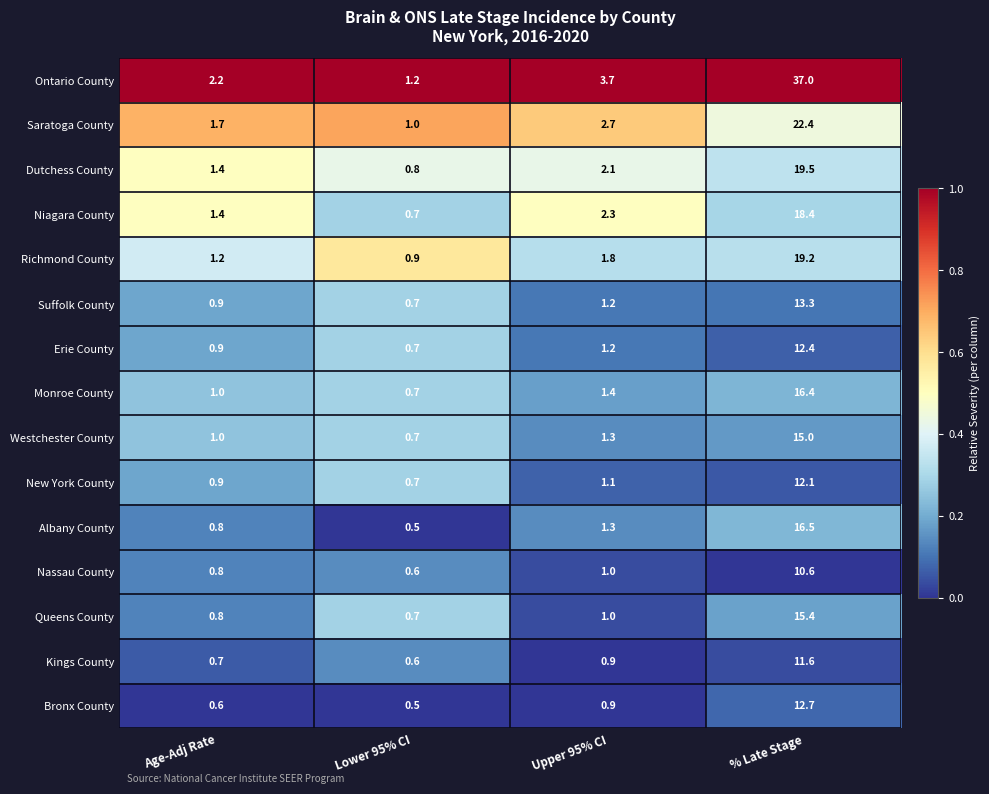

Between Age-Adj Rate and % Late Stage, which series saw the biggest shift?

Ontario County